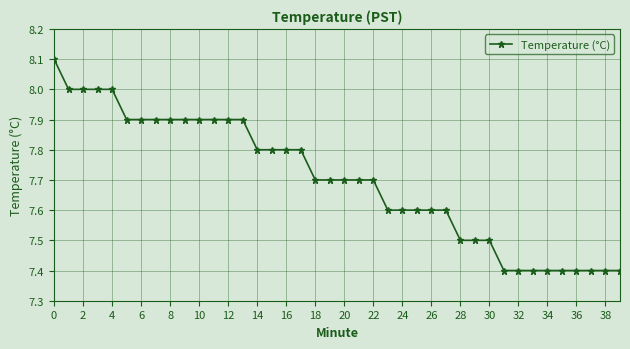

Does the chart display data point markers on the line(s)?

Yes